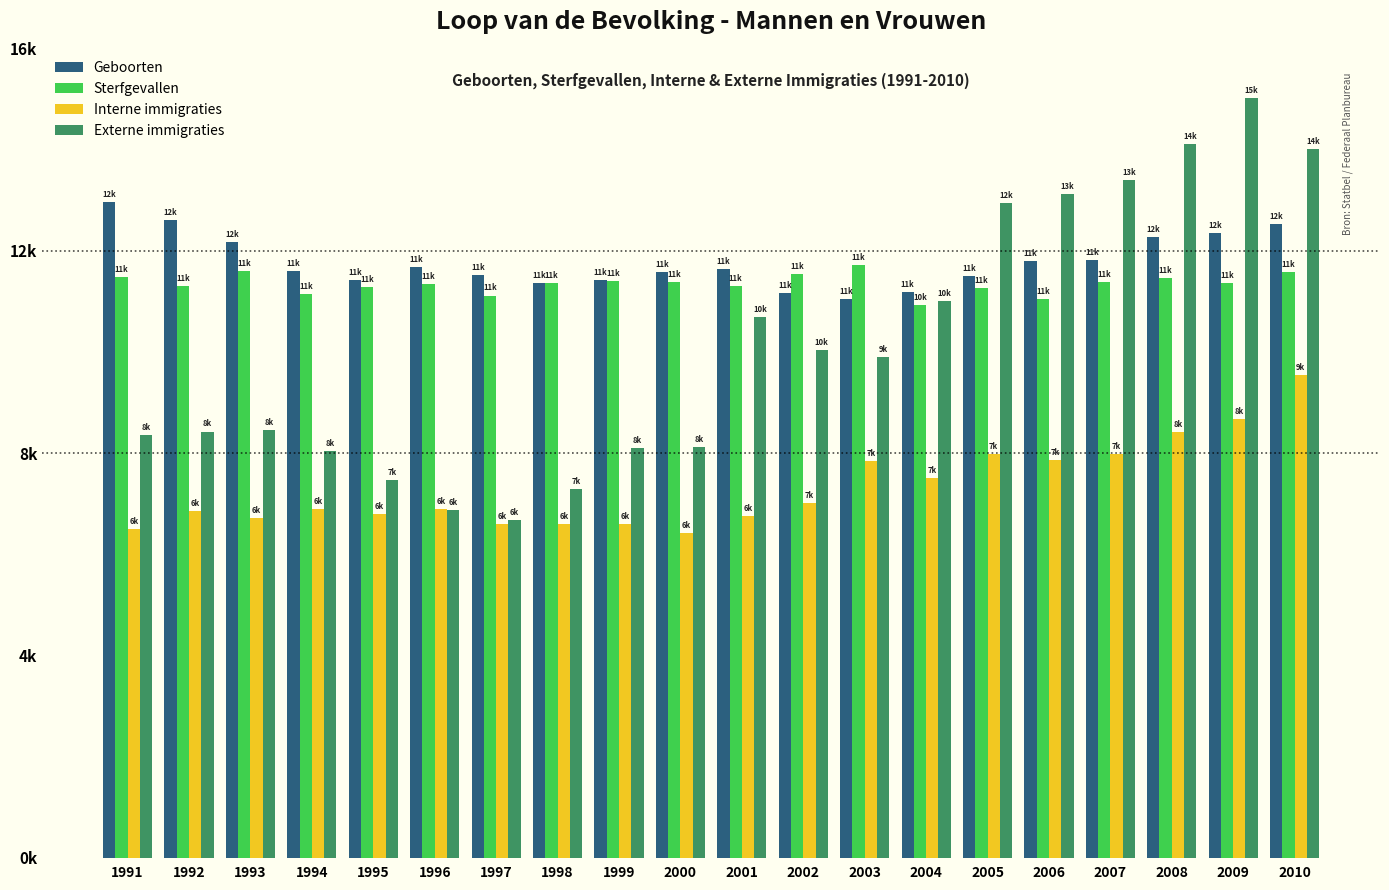

Does the chart contain stacked bars?

No